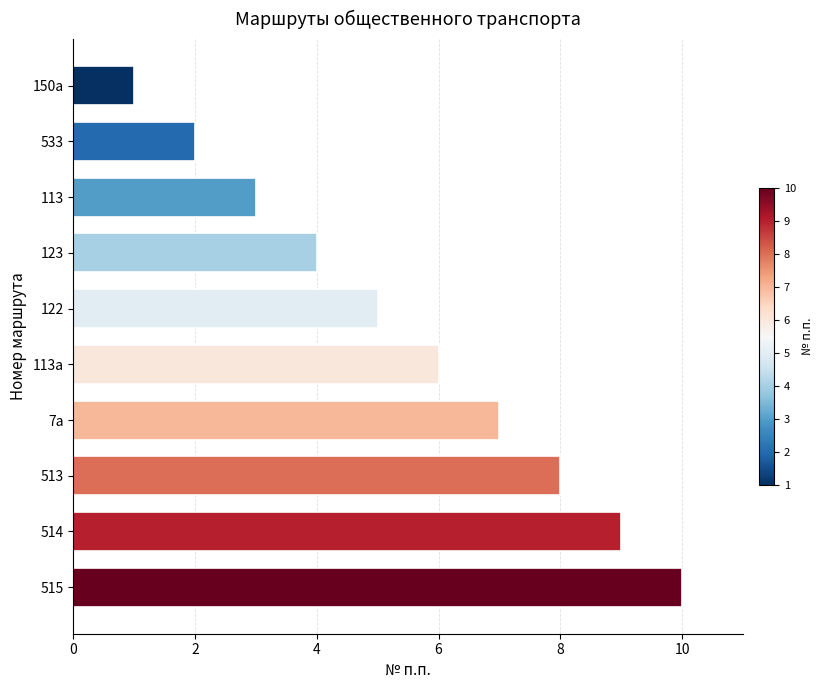

List the labels in order of value, largest first.

515, 514, 513, 7а, 113а, 122, 123, 113, 533, 150а